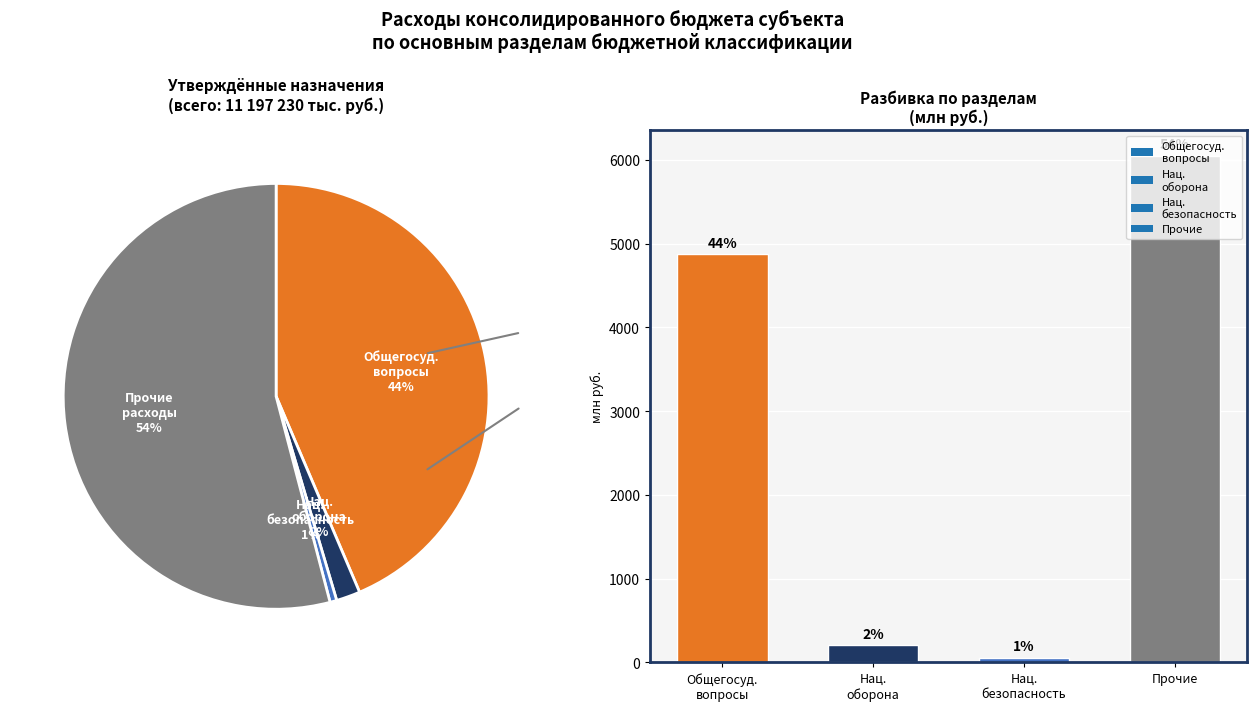

Combined, what portion of the pie is Нац. безопасность and Нац. оборона?

2.3%